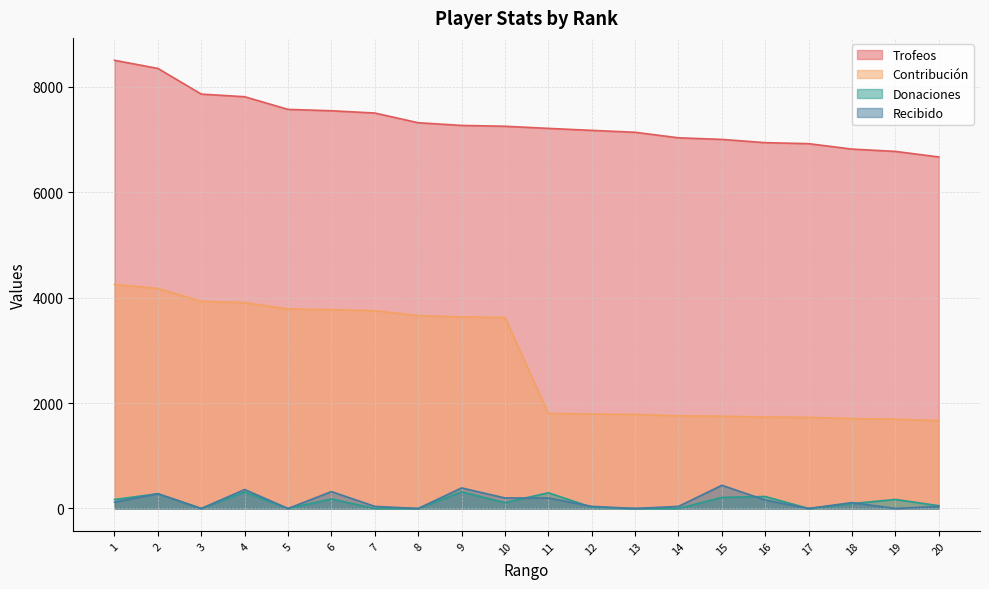

Is the value of Donaciones at 16 greater than the value of Recibido at 5?

Yes